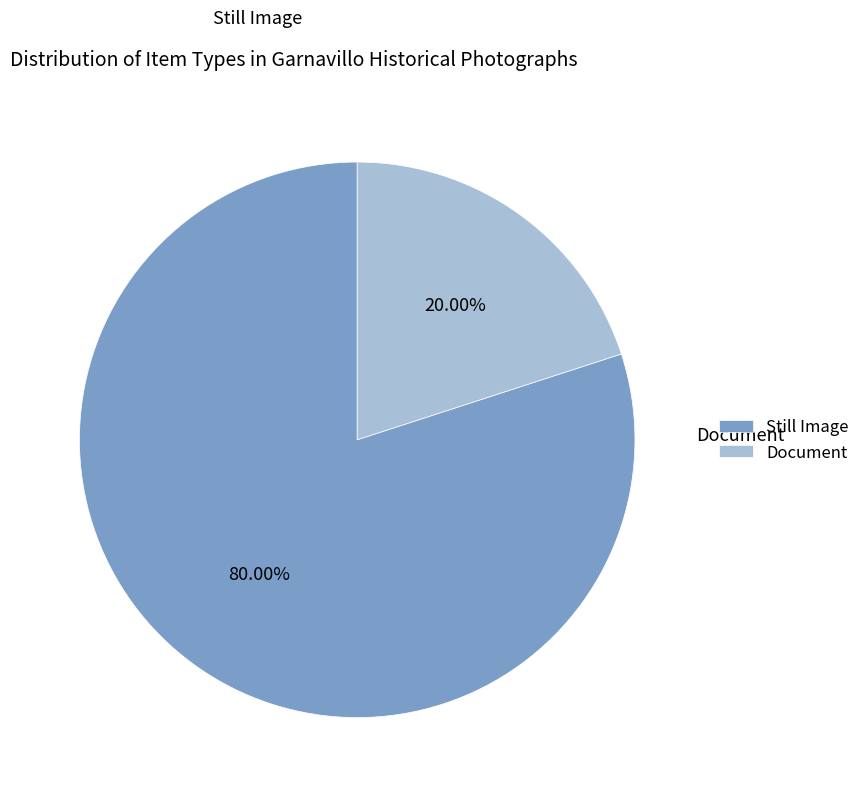

Do Still Image and Document together represent more than half of the pie?

Yes